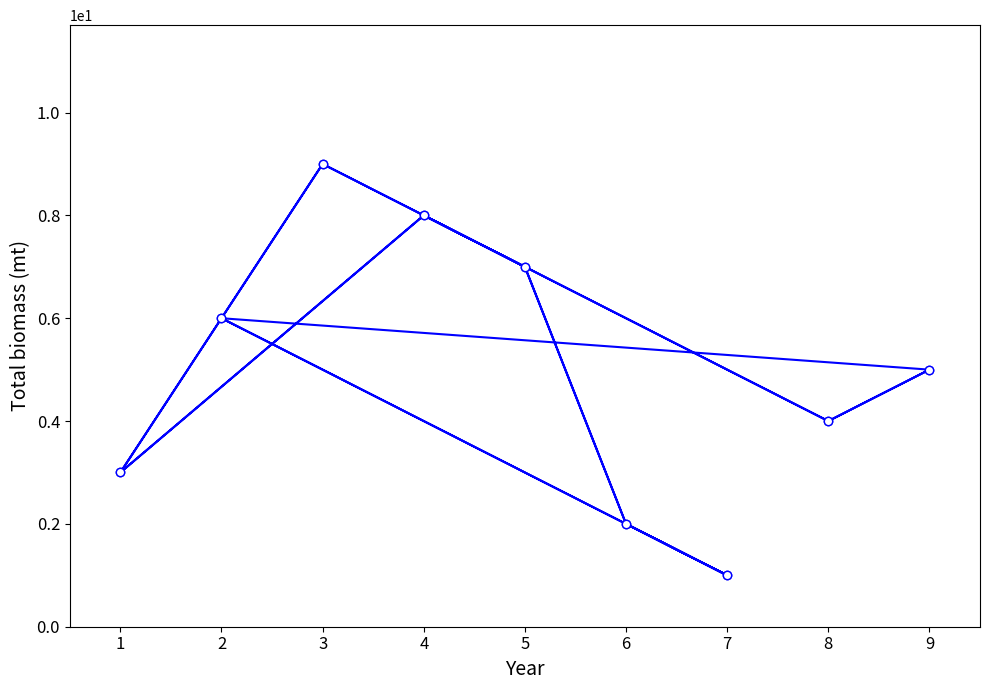

Which has a higher value, 2 or 7?

2